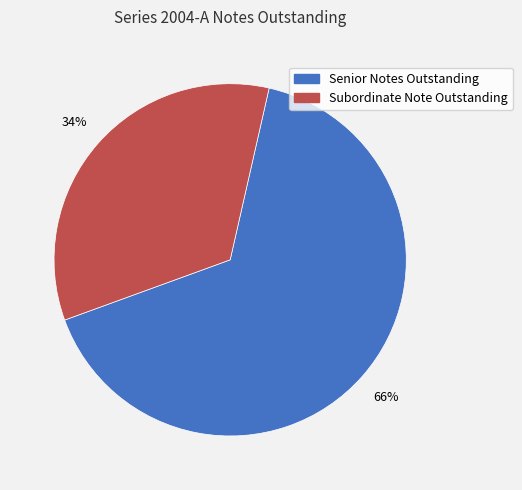

True or false: Senior Notes Outstanding accounts for 66% of the total.

True